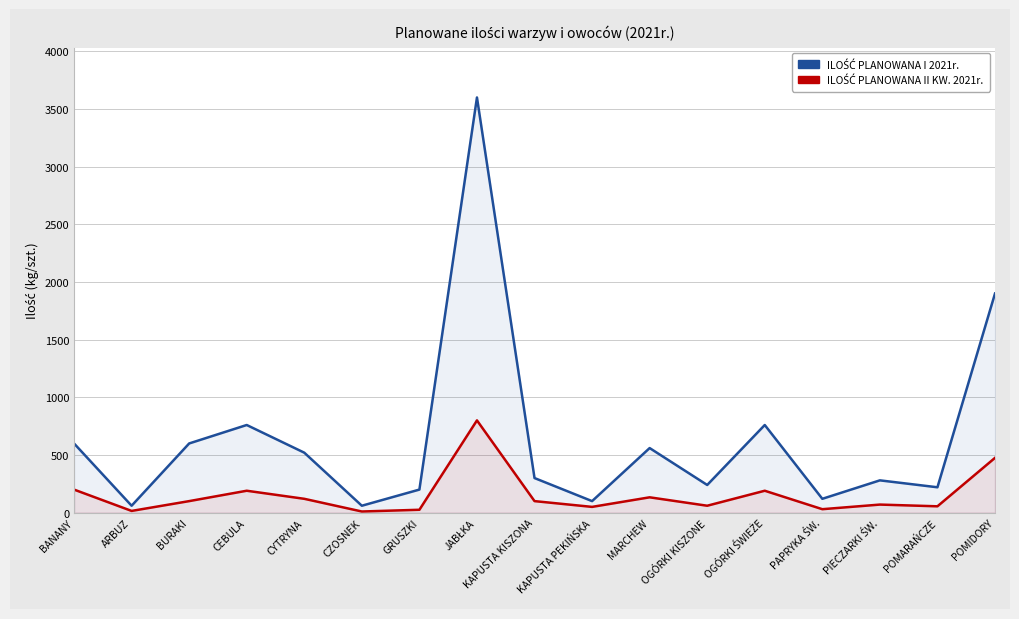

Which series has the largest range (max minus min)?

ILOŚĆ PLANOWANA I 2021r.